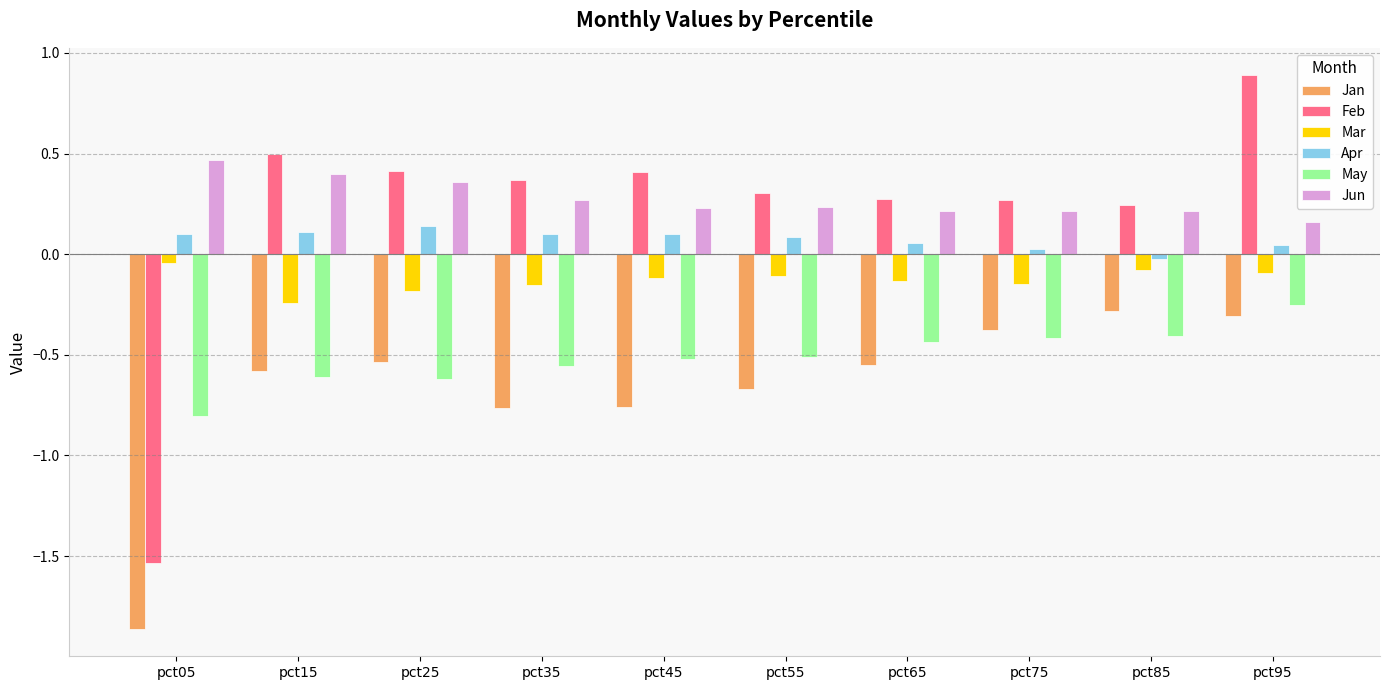

True or false: Jun has a value of 0.2 at pct65.

True